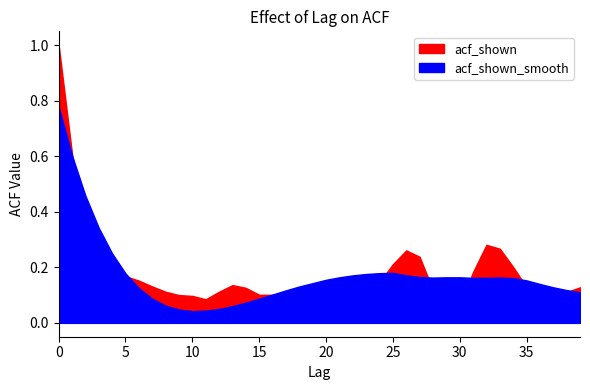

Between 13 and 15, which series saw the biggest shift?

acf_shown